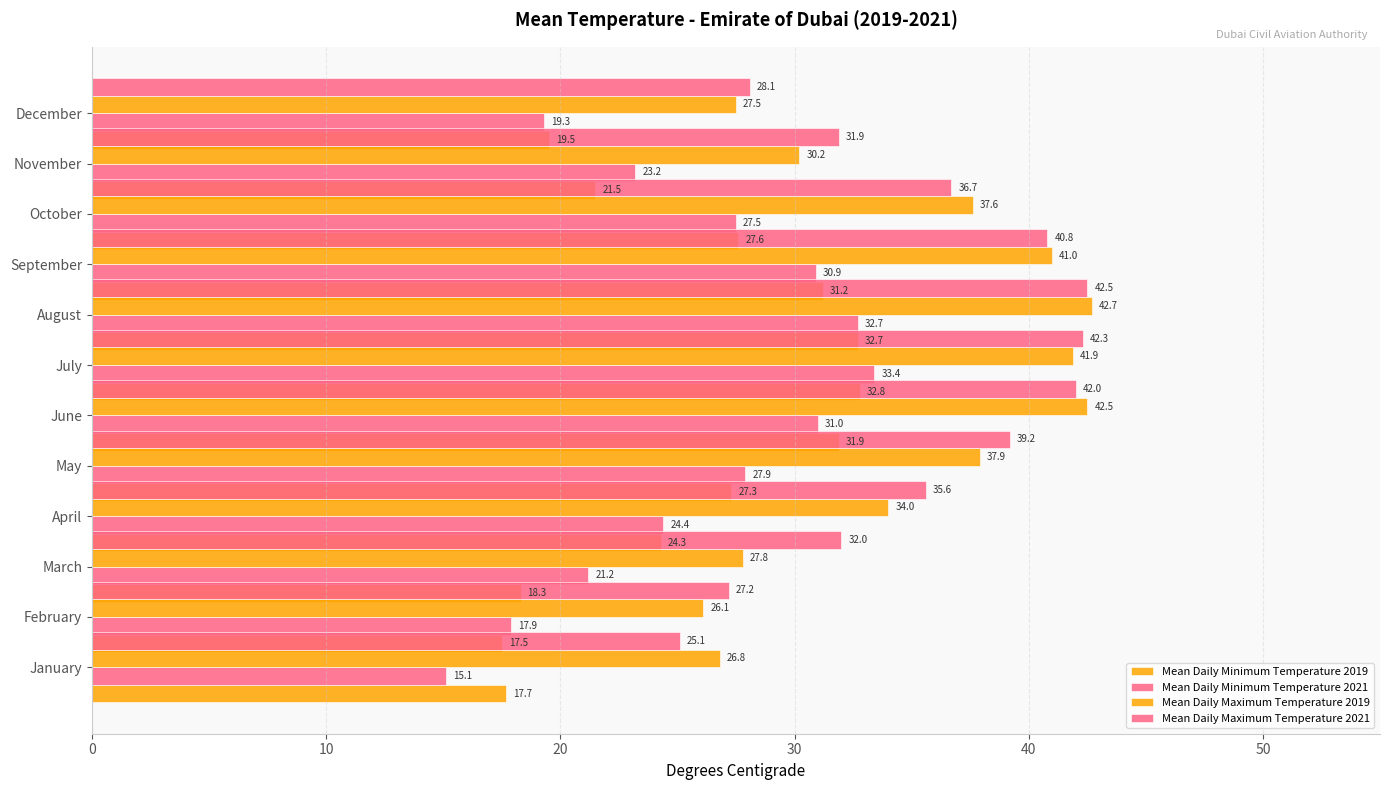

Reading left to right, what are all the values shown in this chart?

Mean Daily Minimum Temperature 2019: 17.7	17.5	18.3	24.3	27.3	31.9	32.8	32.7	31.2	27.6	21.5	19.5
Mean Daily Minimum Temperature 2021: 15.1	17.9	21.2	24.4	27.9	31.0	33.4	32.7	30.9	27.5	23.2	19.3
Mean Daily Maximum Temperature 2019: 26.8	26.1	27.8	34.0	37.9	42.5	41.9	42.7	41.0	37.6	30.2	27.5
Mean Daily Maximum Temperature 2021: 25.1	27.2	32.0	35.6	39.2	42.0	42.3	42.5	40.8	36.7	31.9	28.1